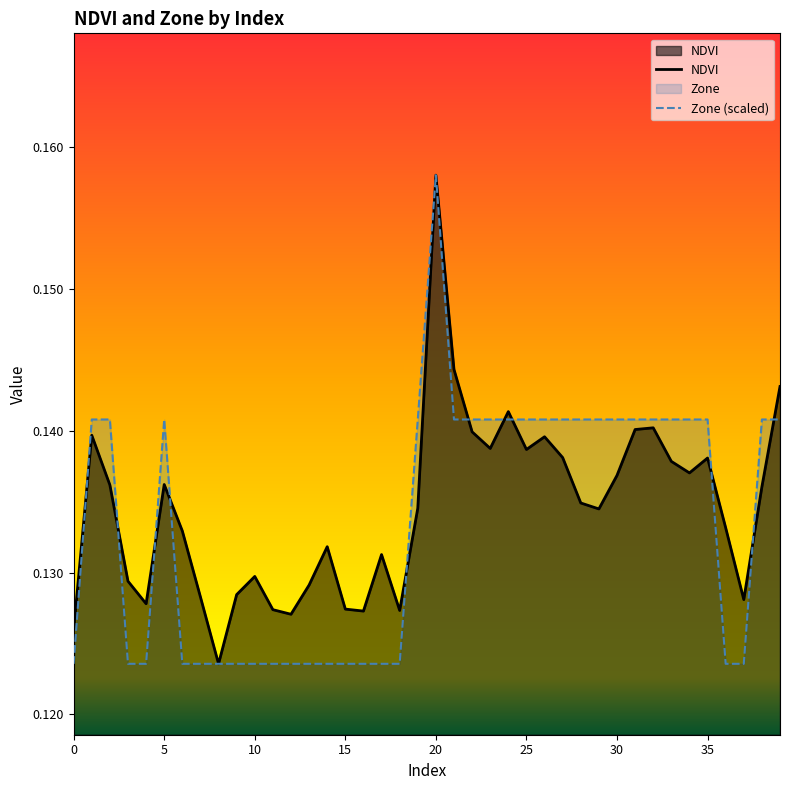

At 26, list the series in order from largest to smallest.

Zone, NDVI